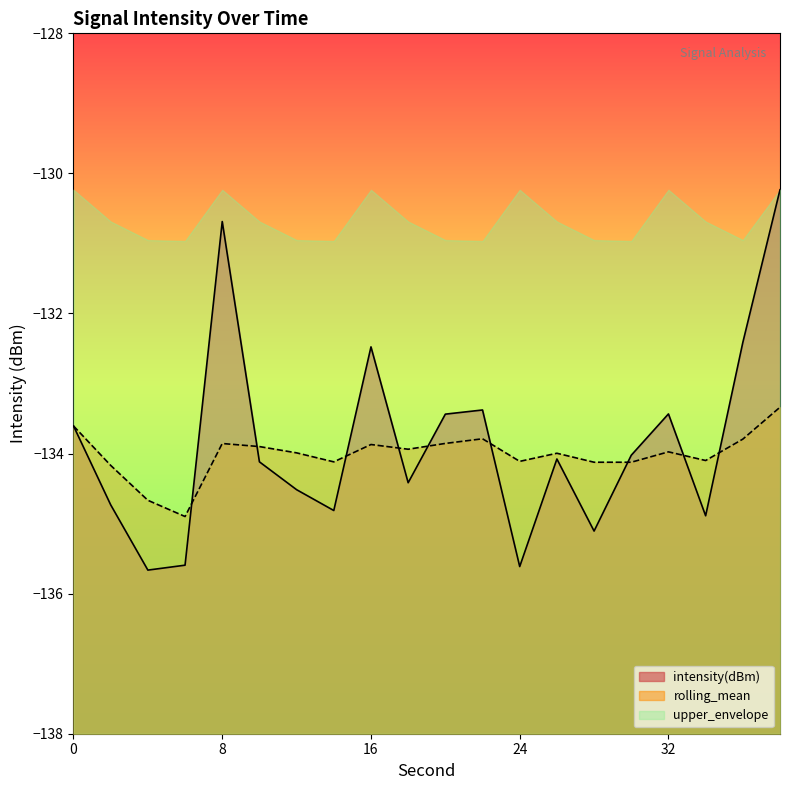

The rolling_mean series shows -133.3 at 38. True or false?

True